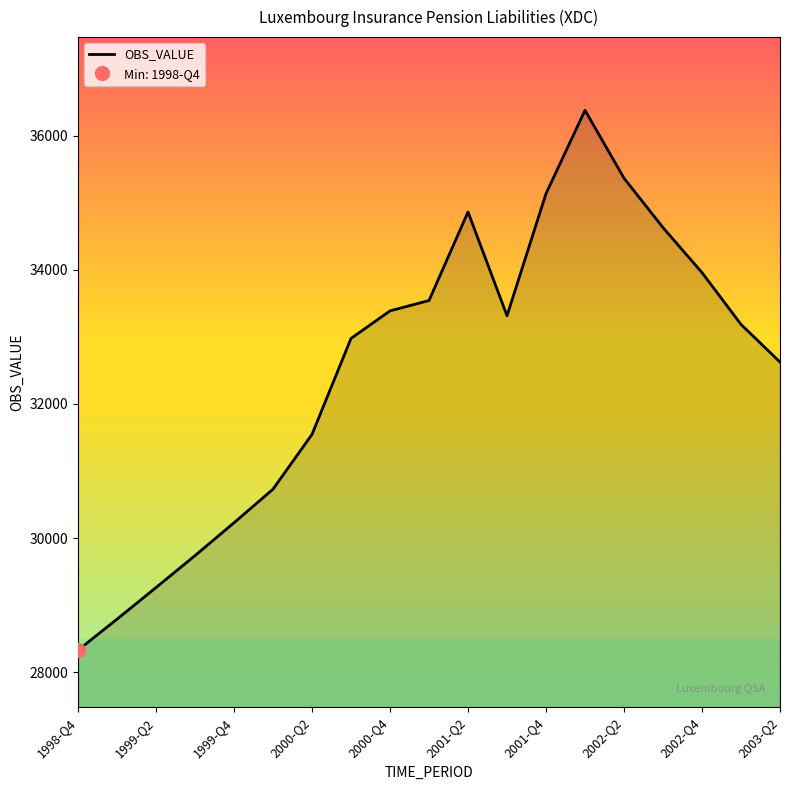

What is the highest value of the OBS_VALUE series?

36378.7